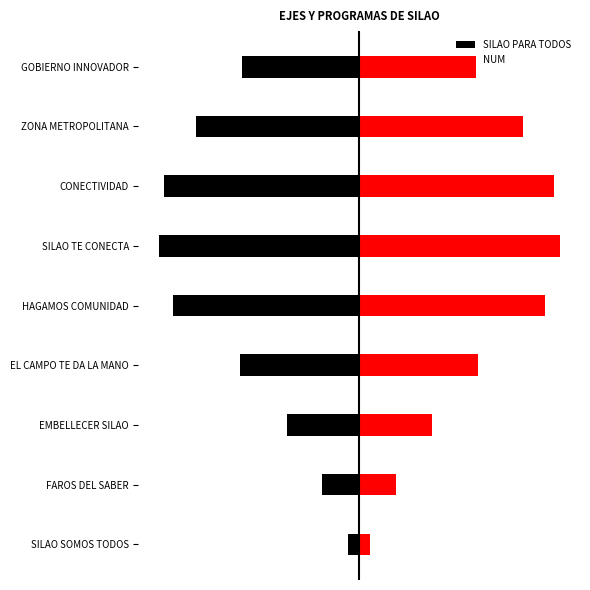

Reading left to right, transcribe all the data shown in this chart.

SILAO PARA TODOS: -0.9	-3.0	-5.9	-9.6	-15.0	-16.2	-15.8	-13.2	-9.4
NUM: 0.9	3.0	5.9	9.6	15.0	16.2	15.8	13.2	9.4